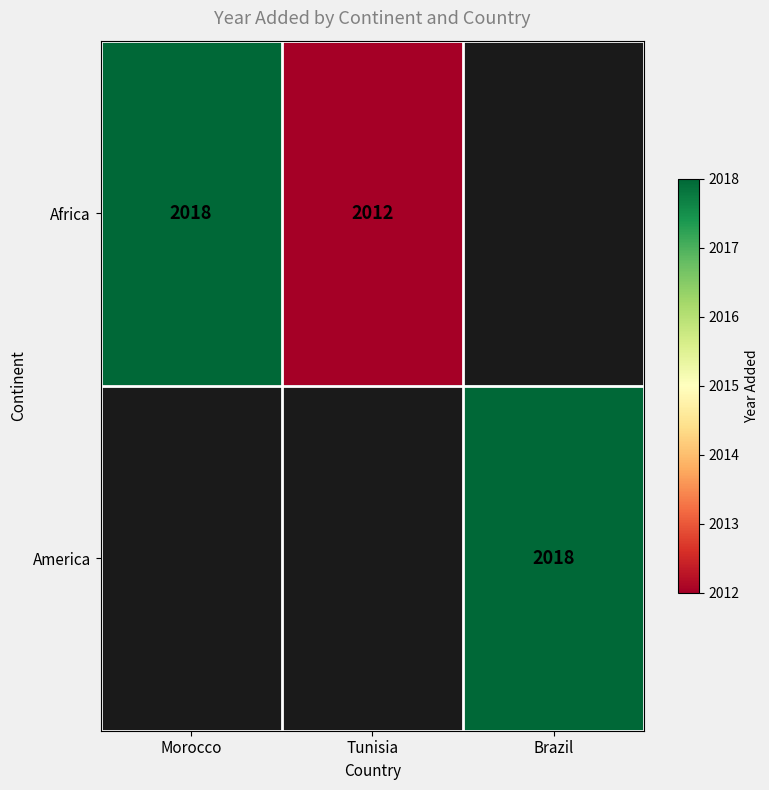

What is the sum of the Africa values at Morocco and Tunisia?

4030